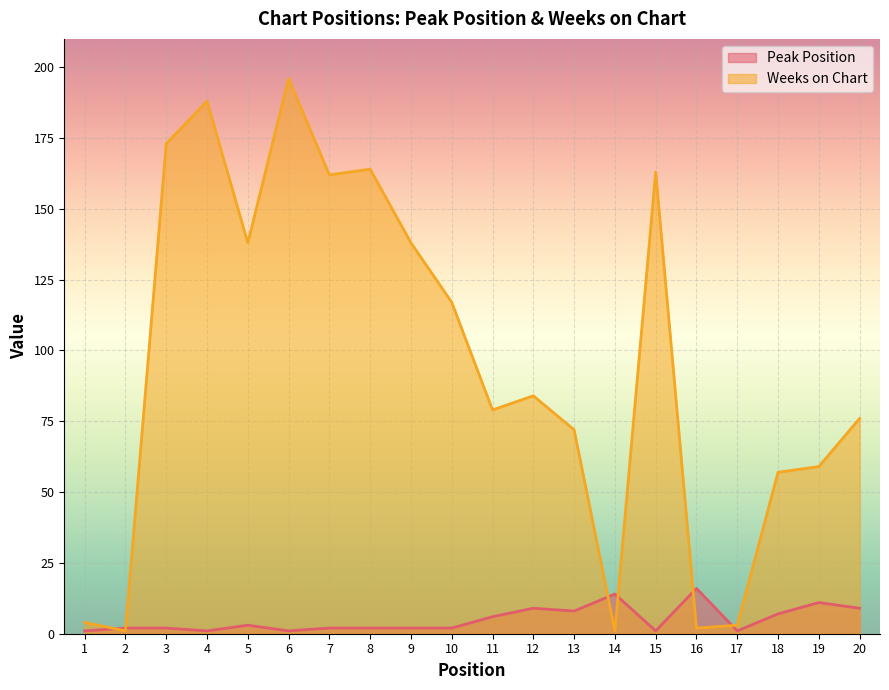

Does the chart display data point markers on the line(s)?

No